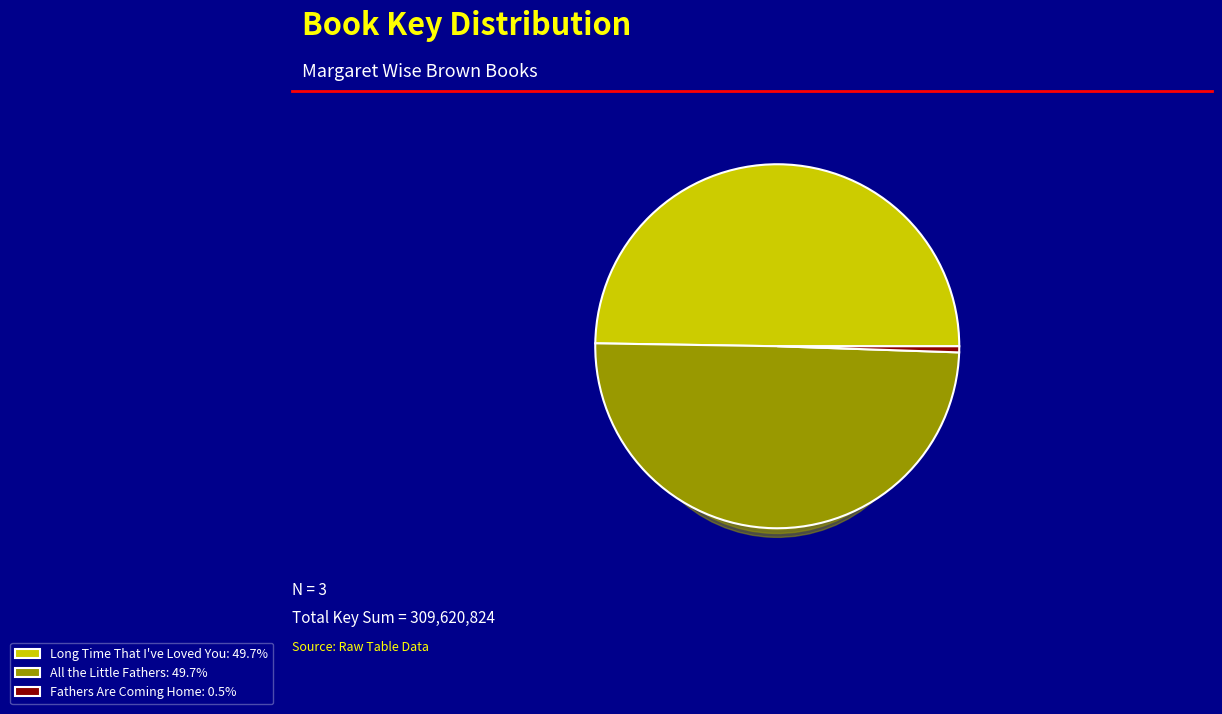

What is the change in value from All the Little Fathers to Fathers Are Coming Home?

-152269234